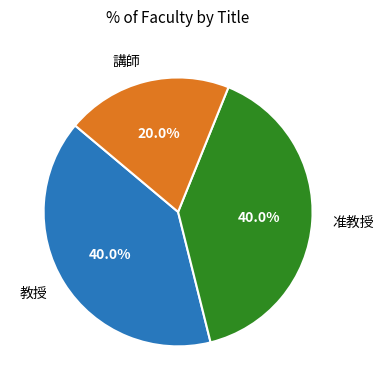

Combined, do 教授 and 講師 account for over 50%?

Yes